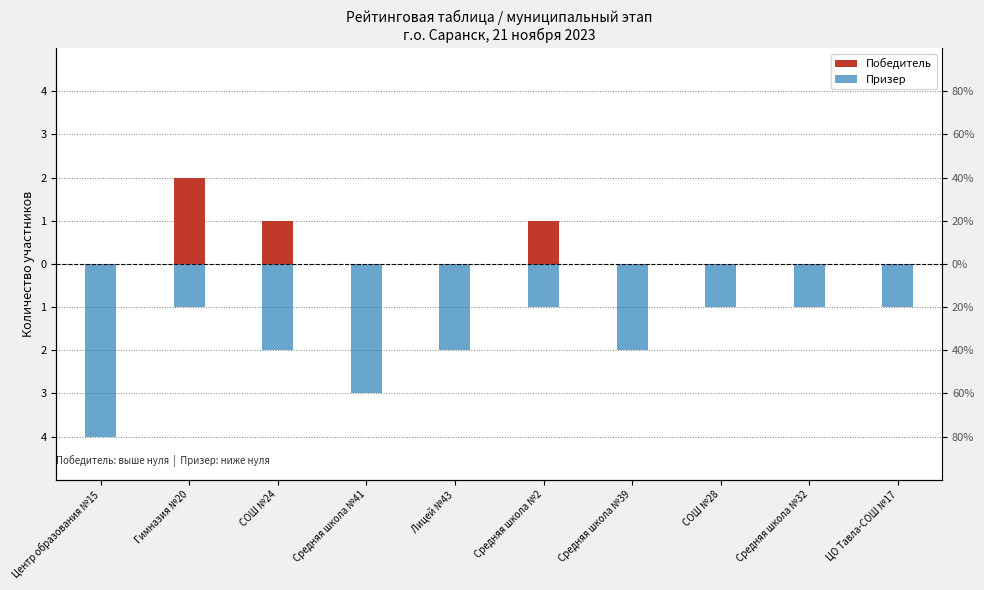

At how many categories does at least one series exceed -2?

10